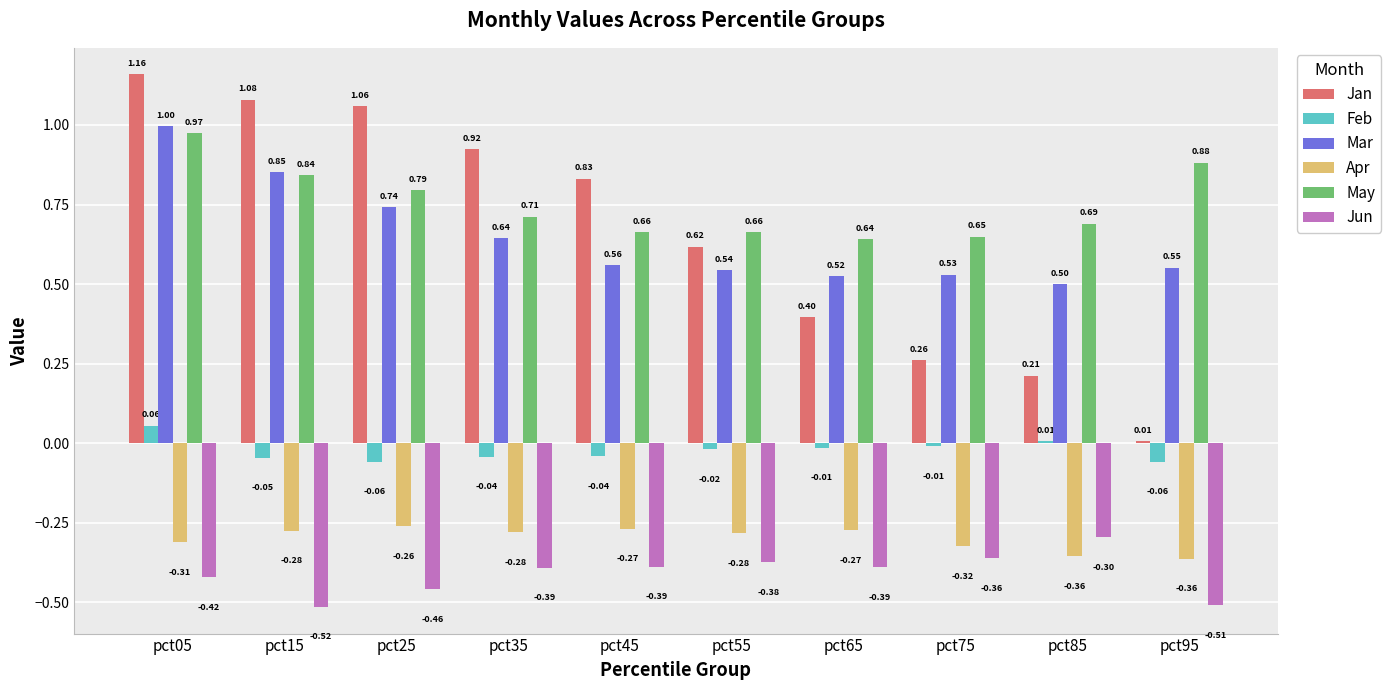

Which series changed the most between pct15 and pct45?

Mar